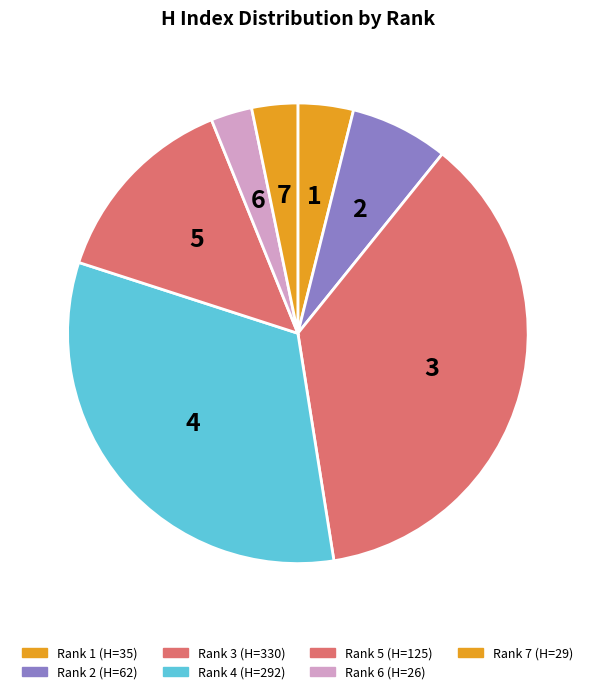

To the nearest percent, what is the combined percentage of Rank 5 and Rank 4?

46%